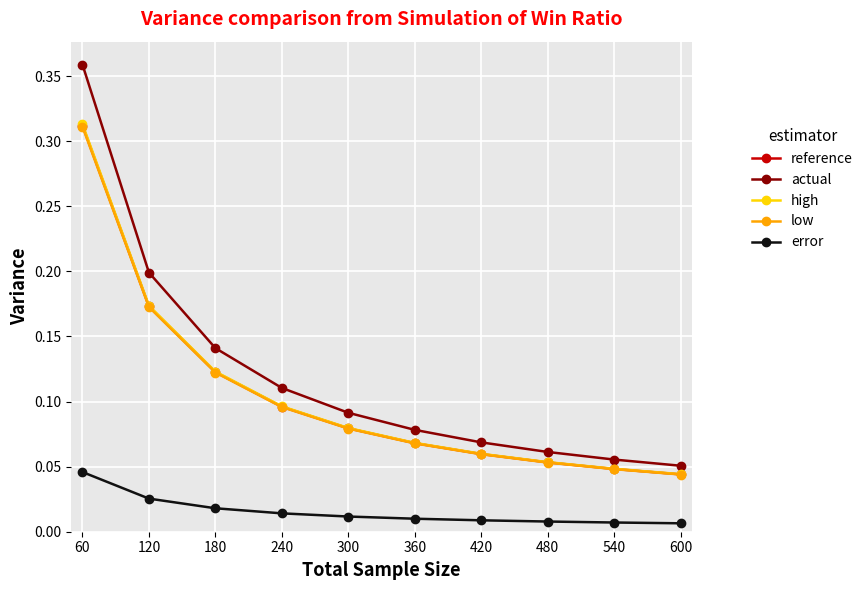

True or false: reference has more than 1 points higher than both neighbors.

False